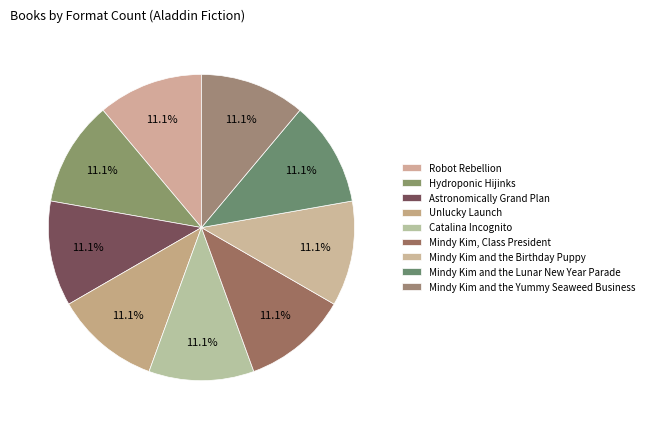

How many slices are in this pie chart?

9